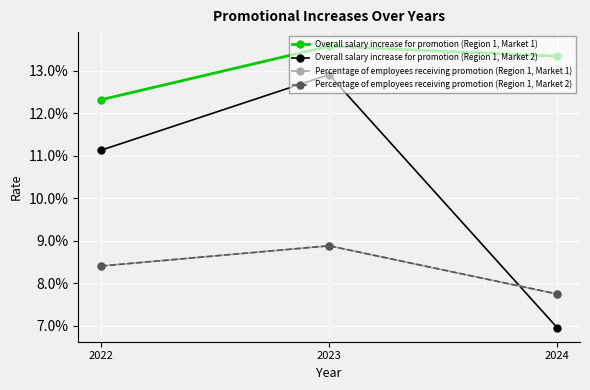

Does the chart have visible grid lines?

Yes